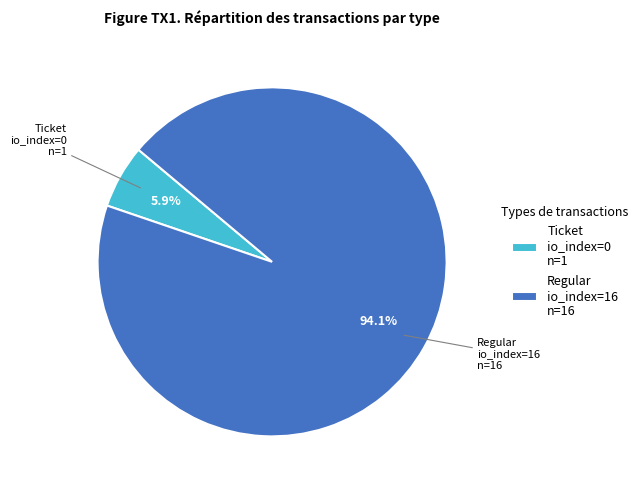

Count the number of slices in the pie.

2